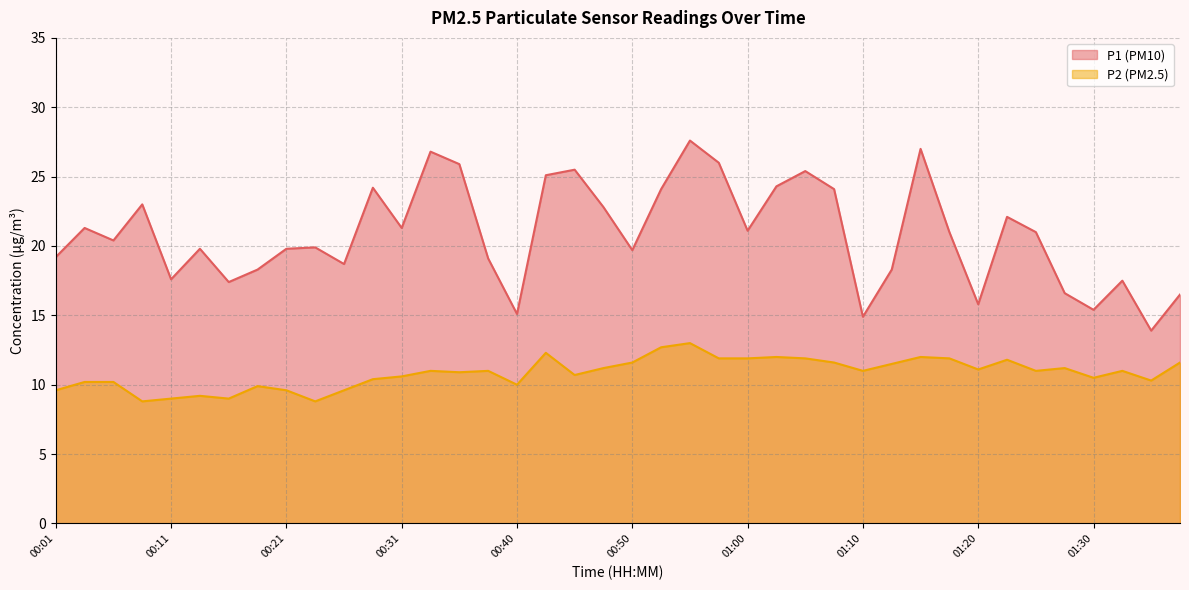

What is the difference between the second highest and minimum values in the P1 series?

13.1